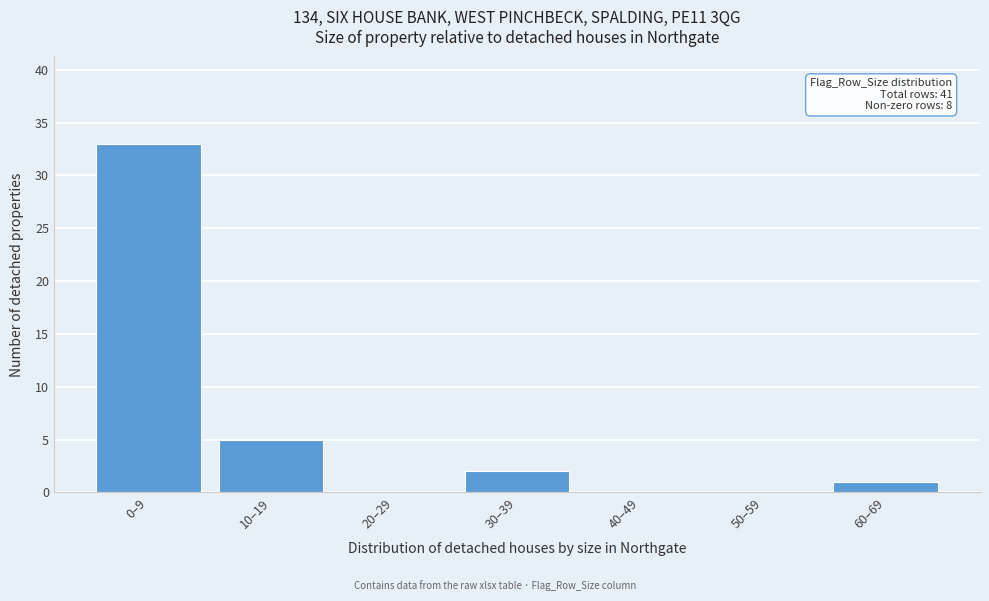

Reading right to left, what are all the values shown in this chart?

60–69=1	50–59=0	40–49=0	30–39=2	20–29=0	10–19=5	0–9=33